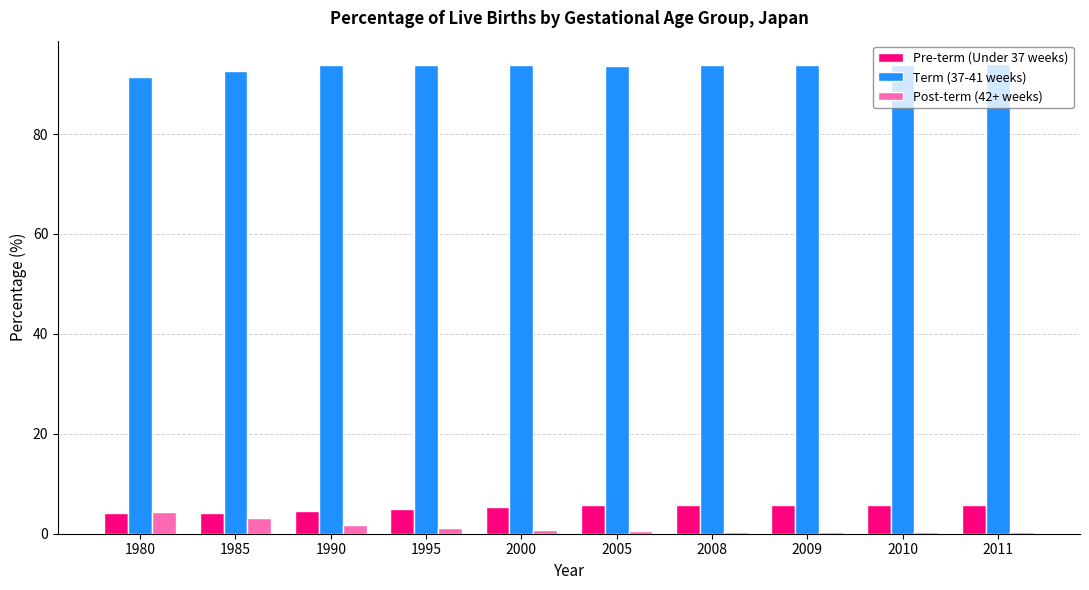

What is the average value of the Pre-term (Under 37 weeks) series?

5.2